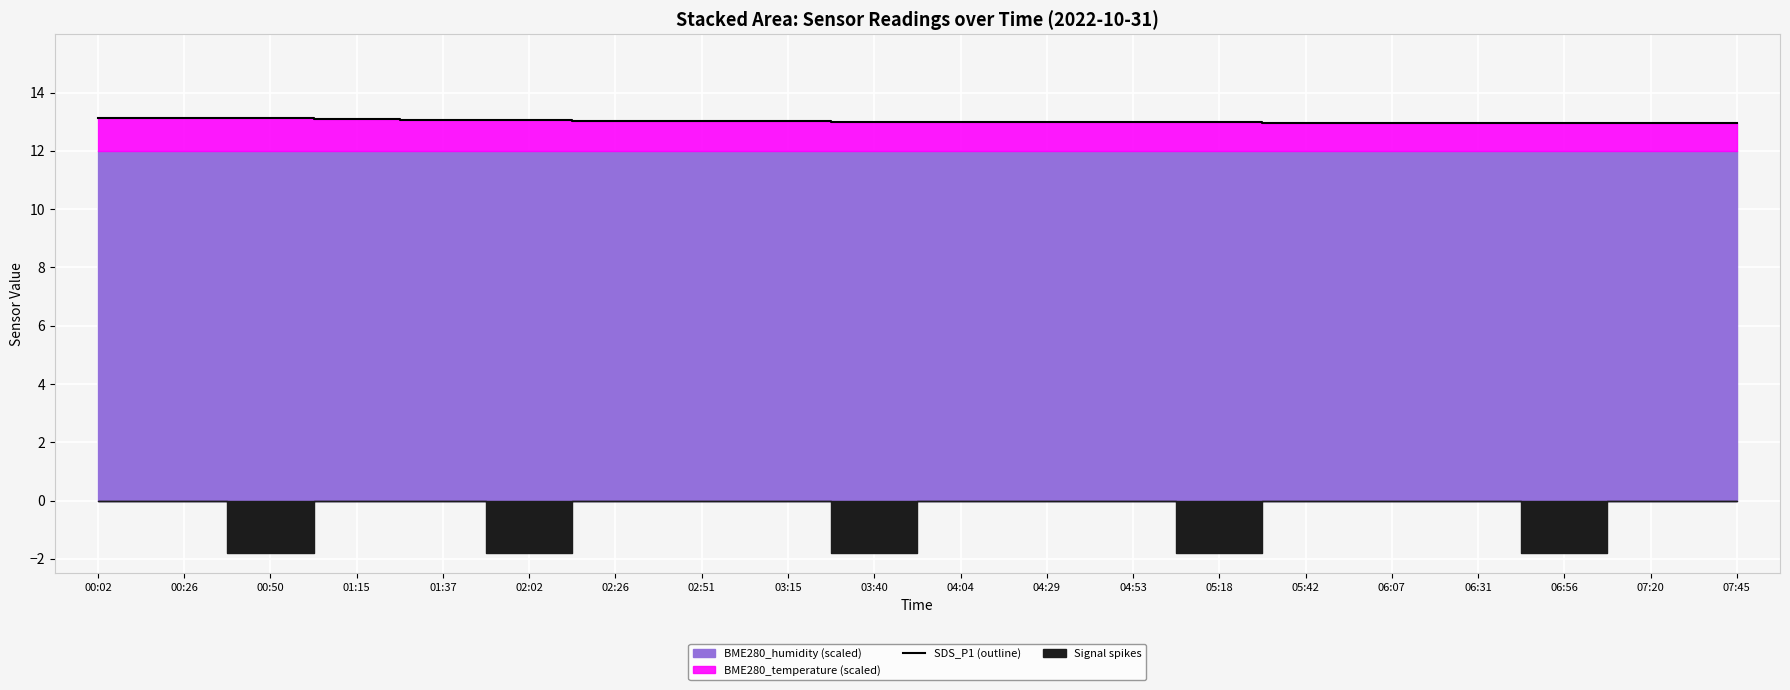

Reading left to right, transcribe all the data shown in this chart.

00:02=13.1	00:26=13.1	00:50=13.1	01:15=13.1	01:37=13.1	02:02=13.1	02:26=13.0	02:51=13.0	03:15=13.0	03:40=13.0	04:04=13.0	04:29=13.0	04:53=13.0	05:18=13.0	05:42=13.0	06:07=13.0	06:31=13.0	06:56=13.0	07:20=13.0	07:45=13.0